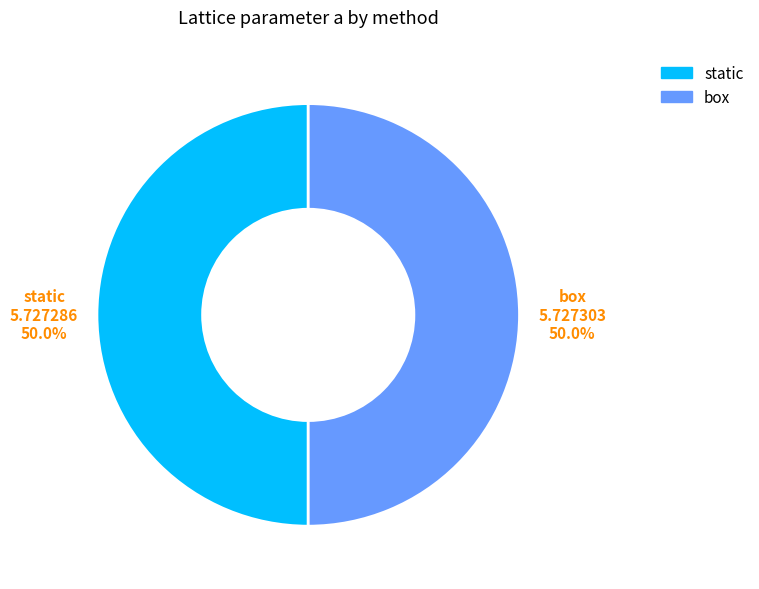

What percentage is NOT represented by box?

50.0%